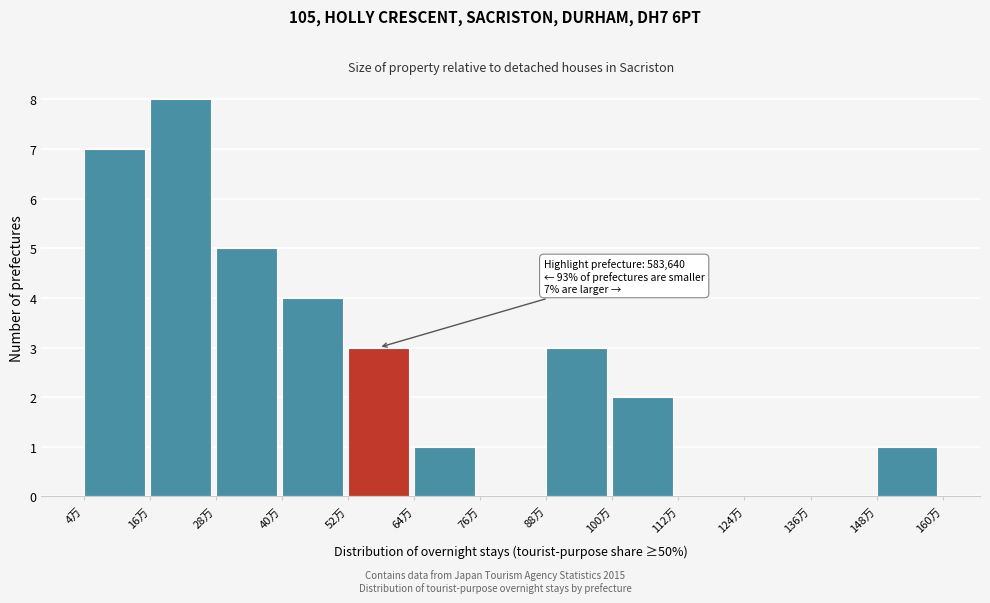

Reading left to right, transcribe all the data shown in this chart.

4万=7	16万=8	28万=5	40万=4	52万=3	64万=1	76万=0	88万=3	100万=2	112万=0	124万=0	136万=0	148万=1